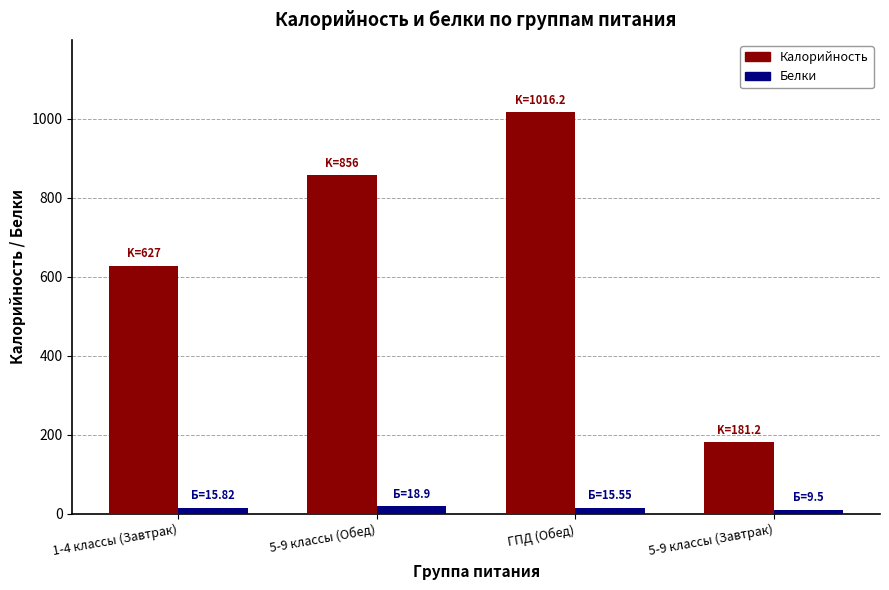

Rank the categories by Калорийность value from lowest to highest.

5-9 классы (Завтрак), 1-4 классы (Завтрак), 5-9 классы (Обед), ГПД (Обед)